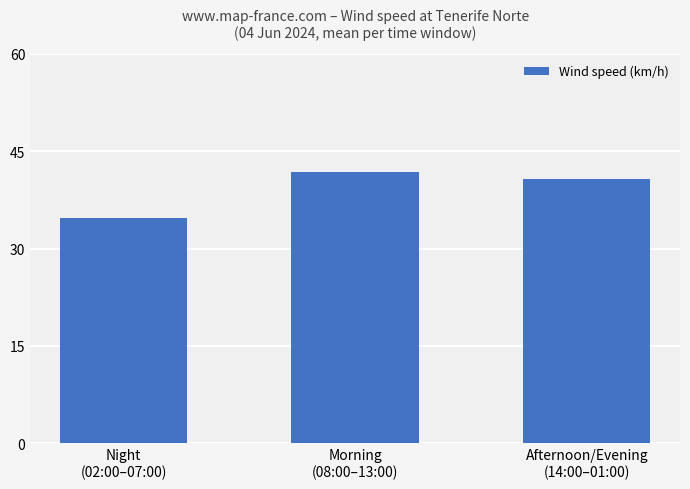

At which category does the chart reach its minimum across all series?

Night
(02:00–07:00)